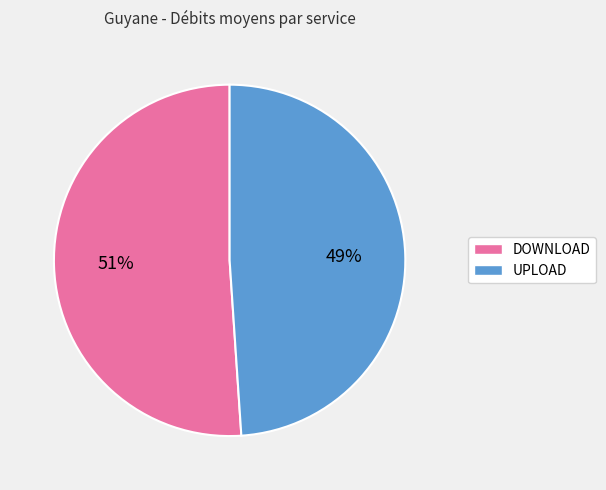

To the nearest percent, what portion does DOWNLOAD represent?

51%